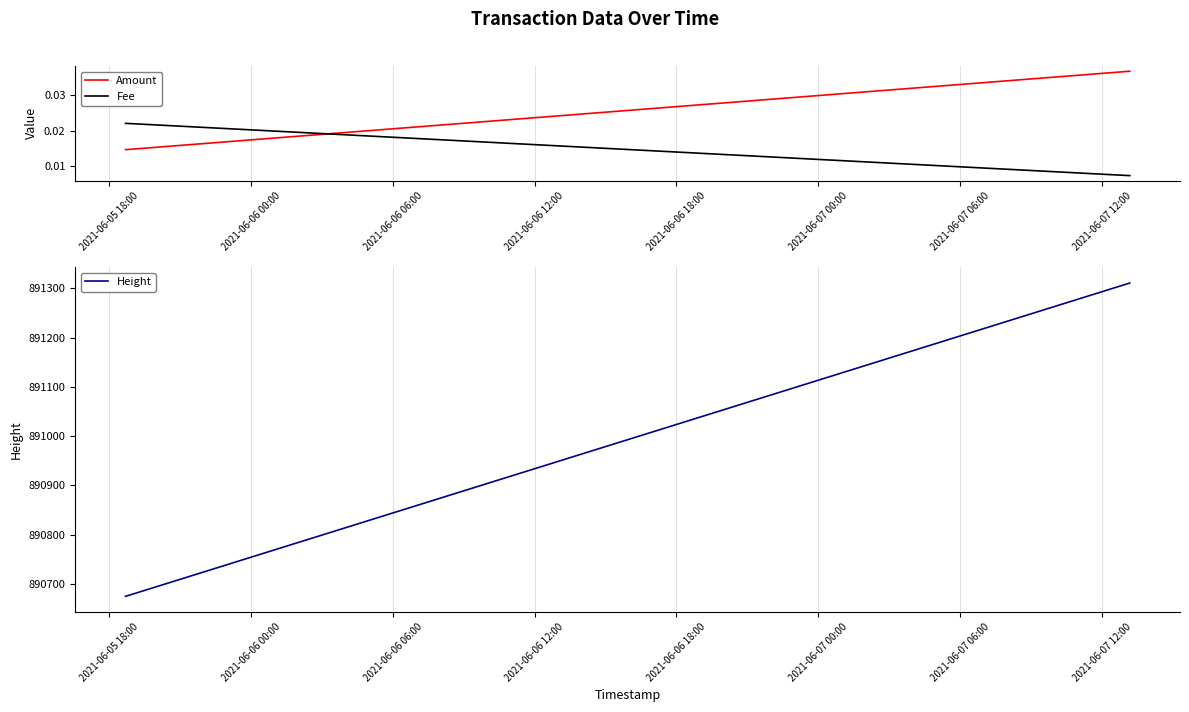

Which series changed the most between 2021-06-05 18:00 and 2021-06-06 12:00?

Height